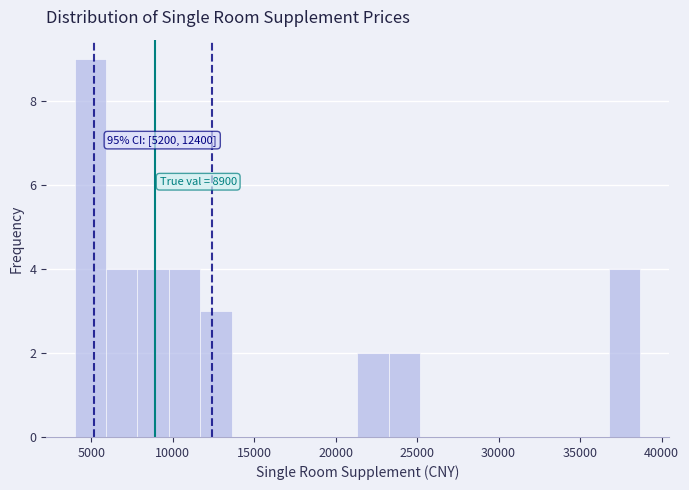

Read against the x-axis, roughly where is the centre of the tallest bar?

5000